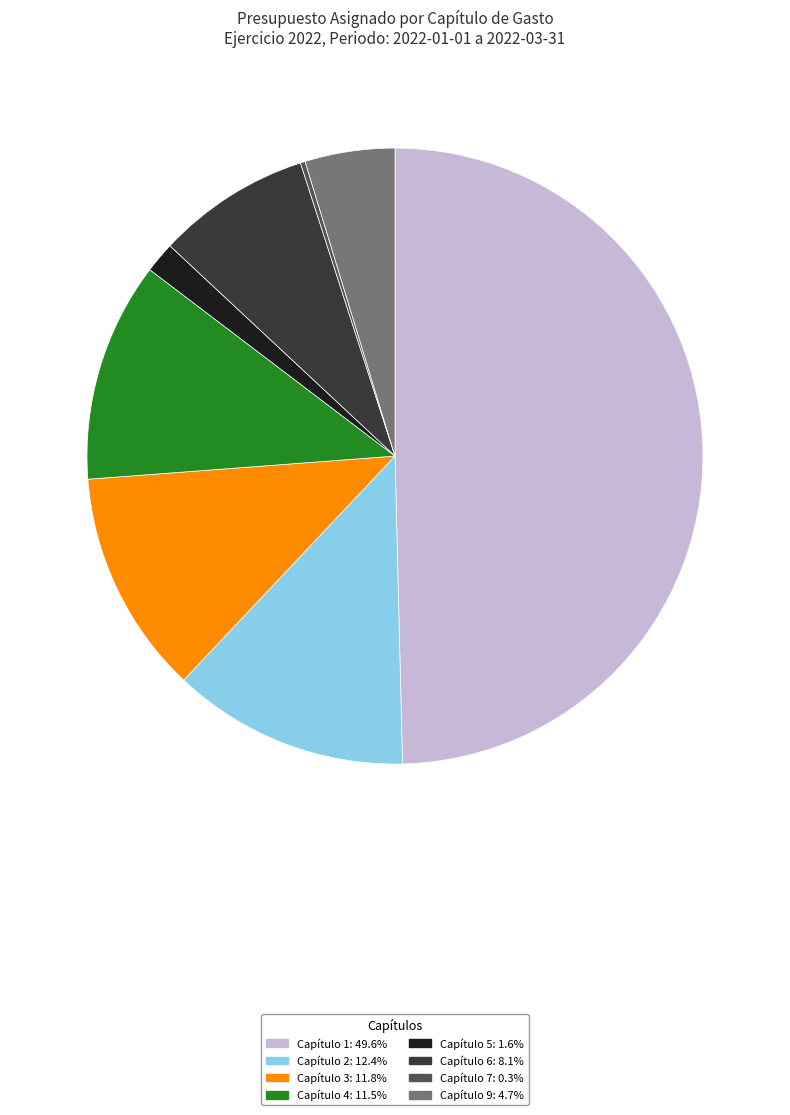

Which slice is the largest?

Capítulo 1